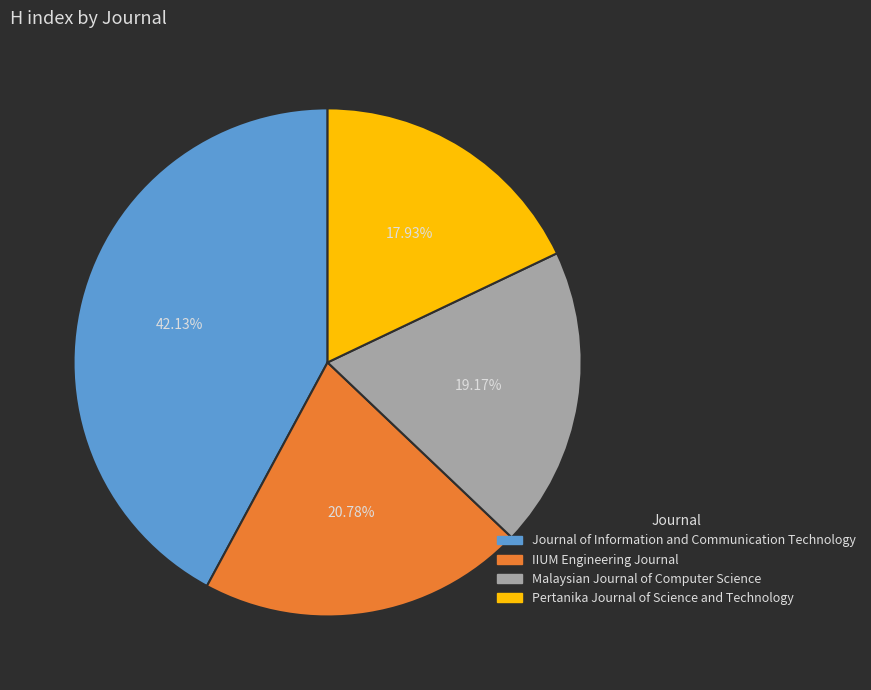

To the nearest percent, what is the difference between the Journal of Information and Communication Technology and Malaysian Journal of Computer Science slice percentages?

23%